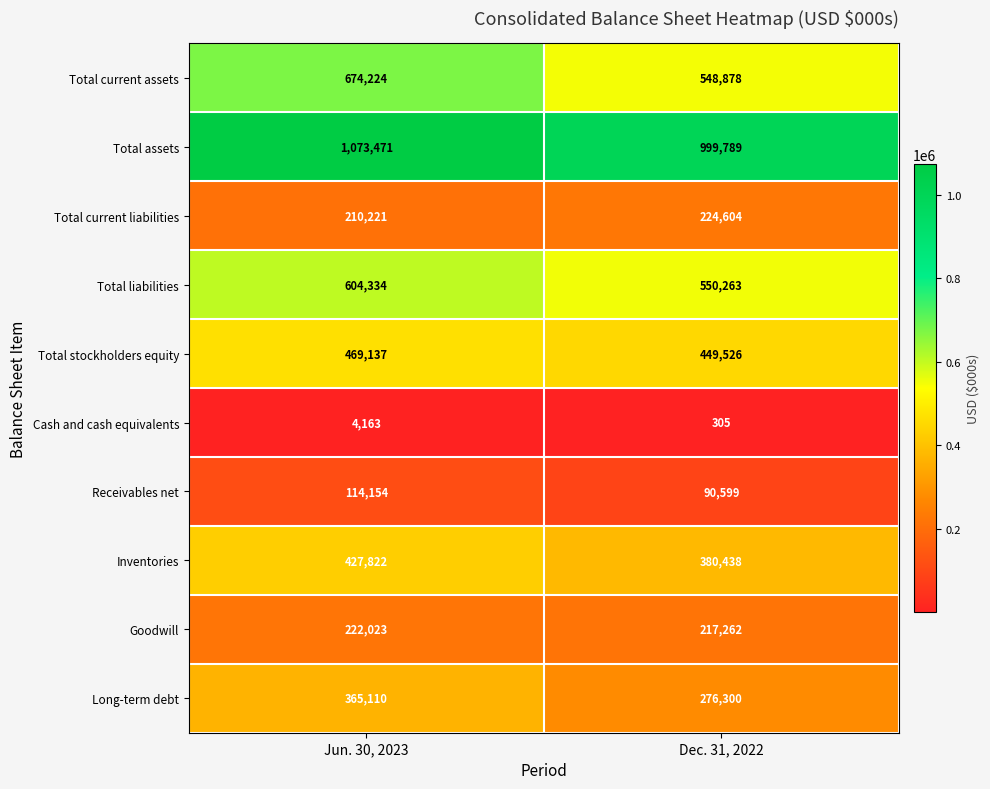

True or false: Cash and cash equivalents has a value of 305 at Dec. 31, 2022.

True